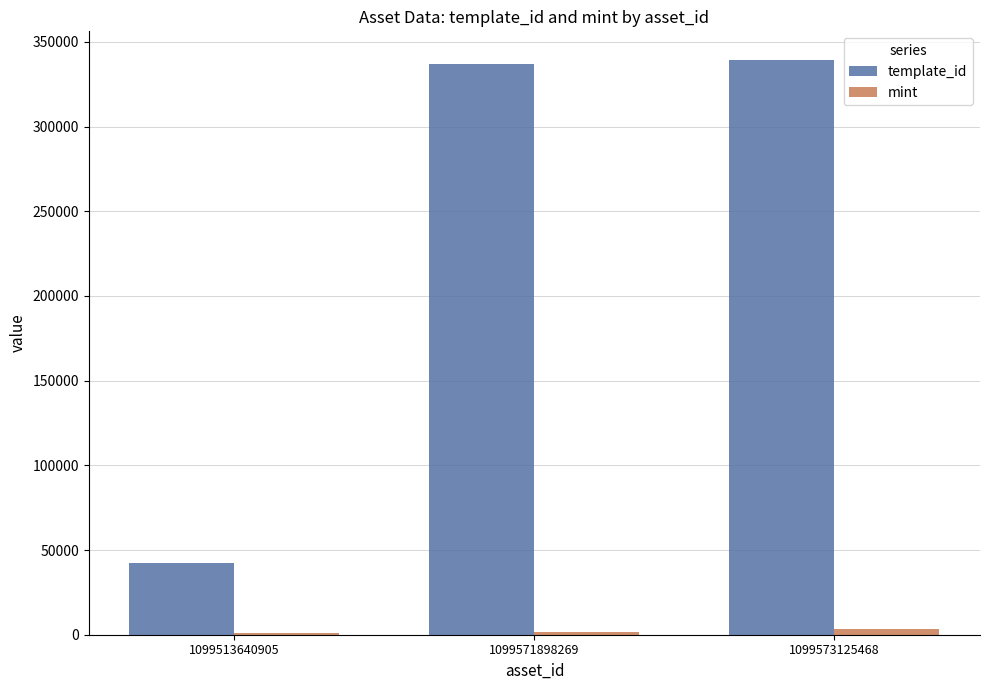

Which series has the largest total across all categories?

template_id